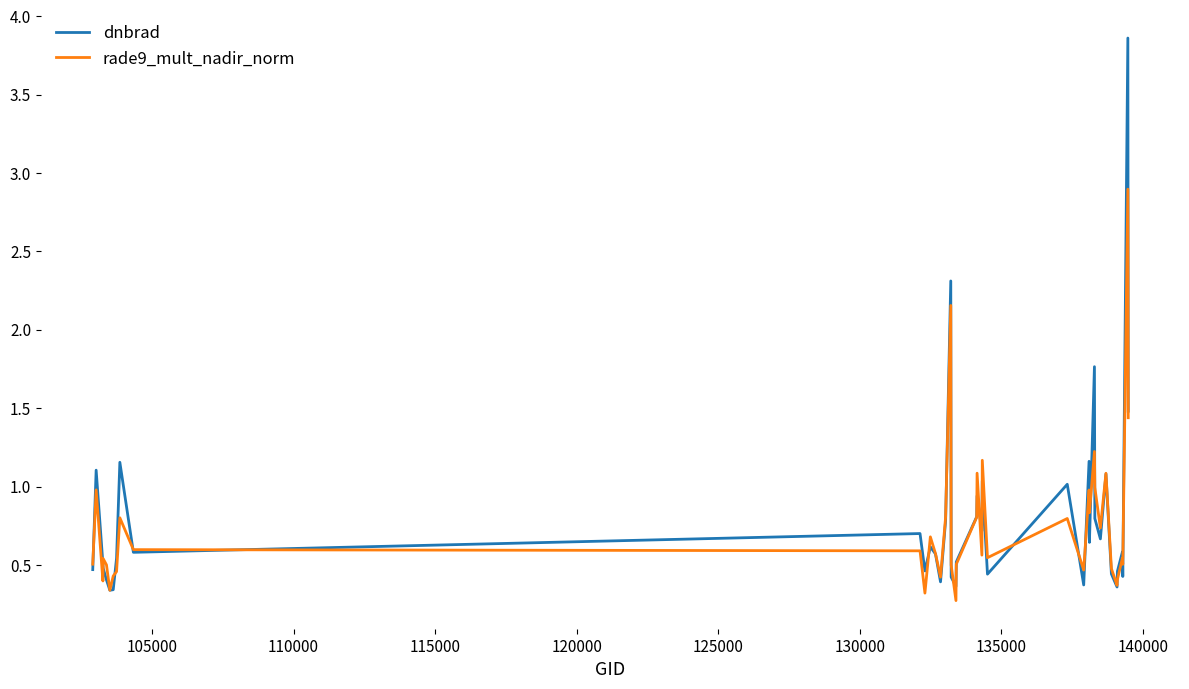

Does the chart have visible grid lines?

No